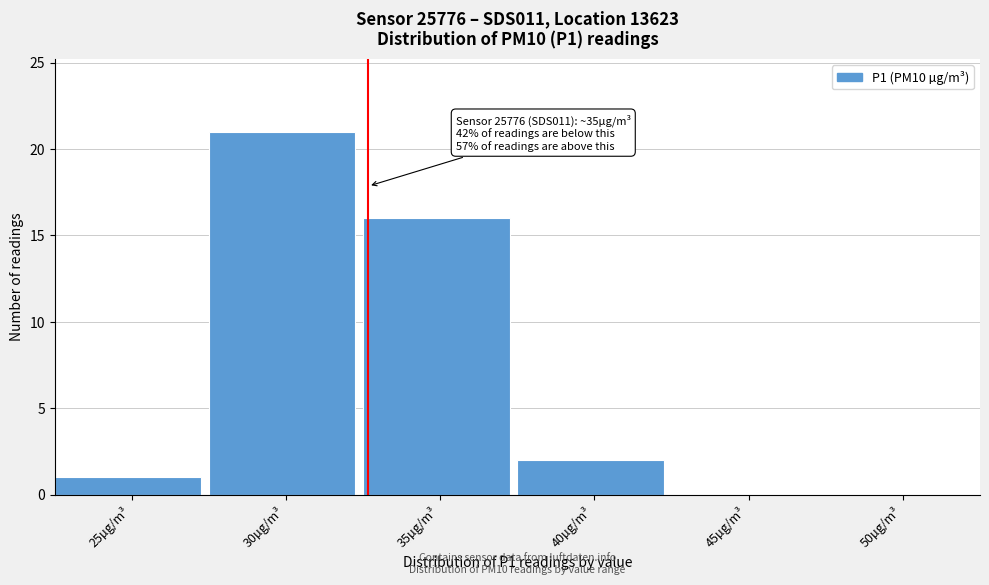

Reading right to left, list all the values displayed in this chart.

50µg/m³=0	45µg/m³=0	40µg/m³=2	35µg/m³=16	30µg/m³=21	25µg/m³=1